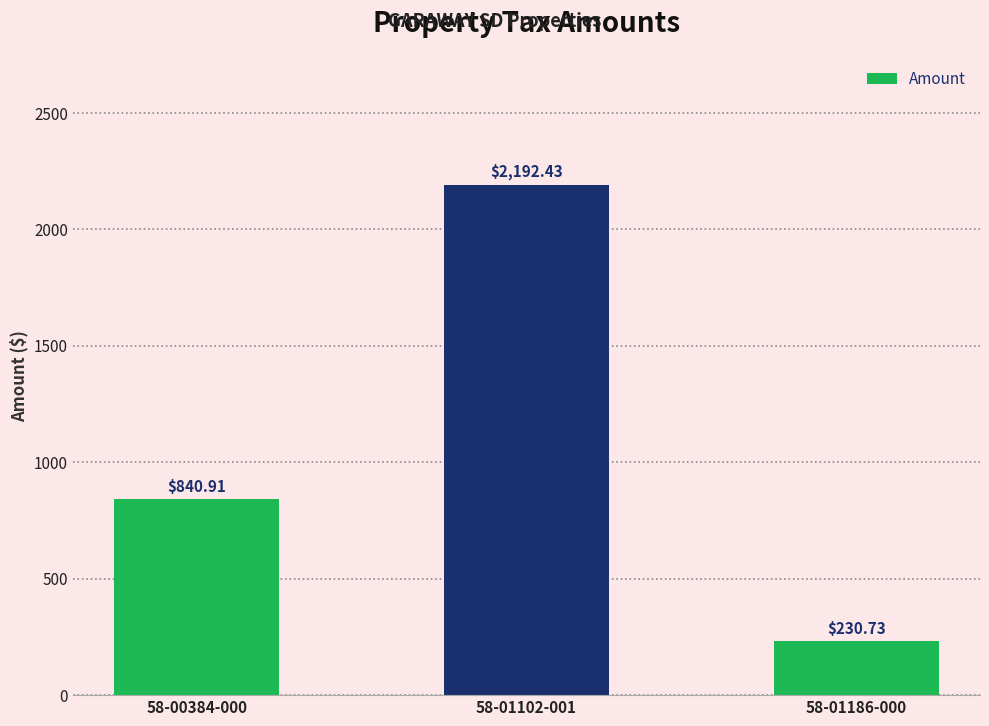

Is it true that the value at 58-01186-000 is 230.7?

True